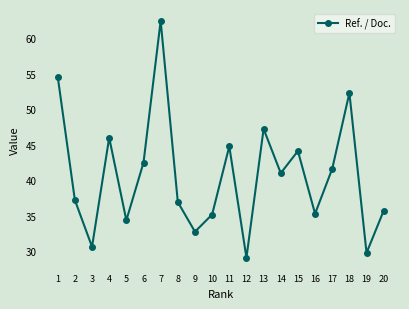

What is the average value?

40.7